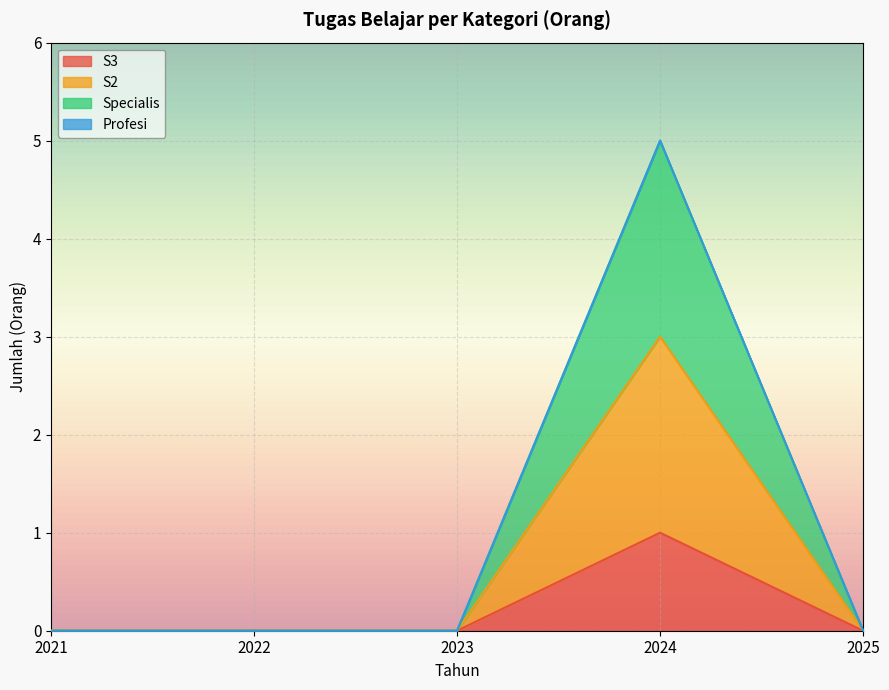

Which series has the largest total across all categories?

S2